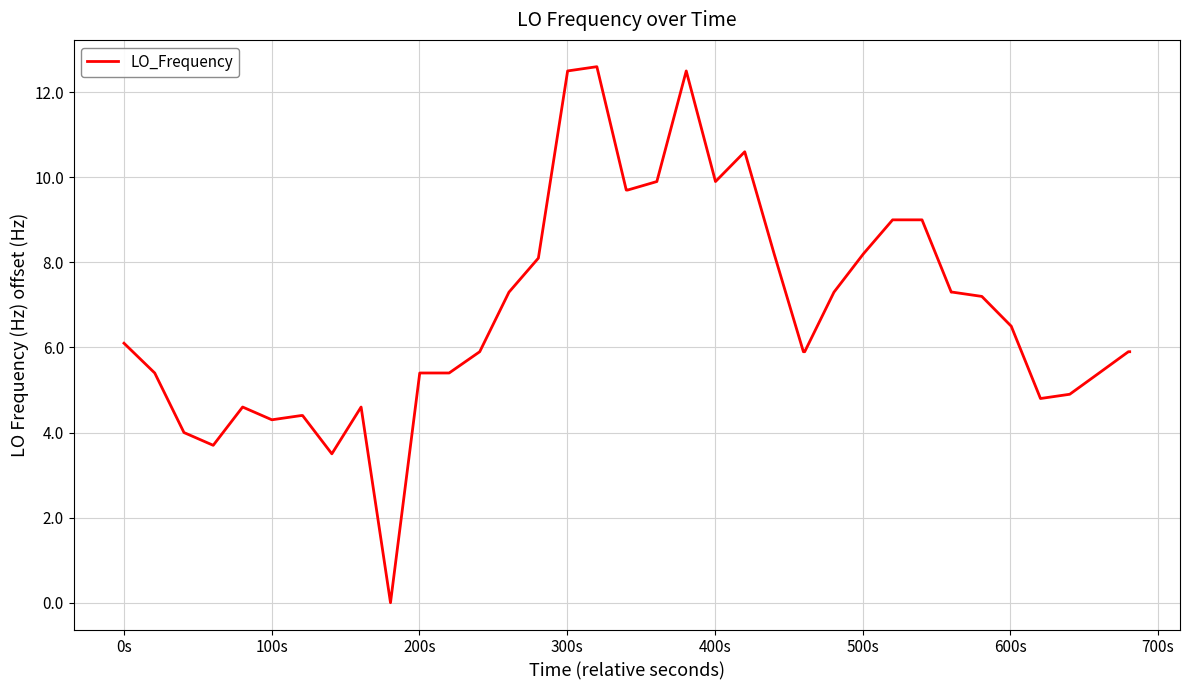

What is the difference between the second highest and second lowest values?

9.0